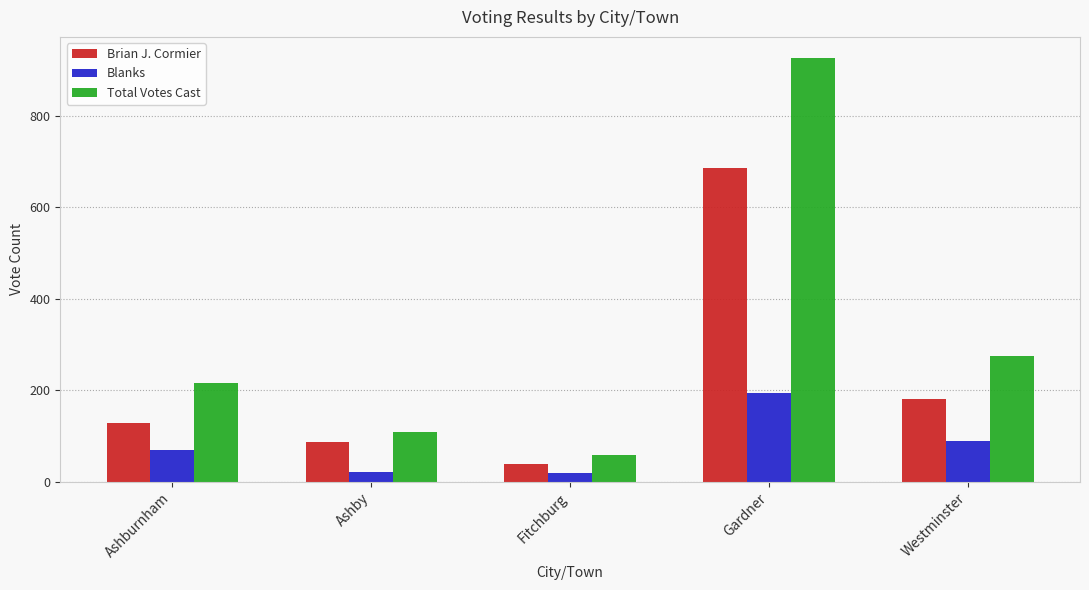

List the series in order of their overall mean, highest first.

Total Votes Cast, Brian J. Cormier, Blanks